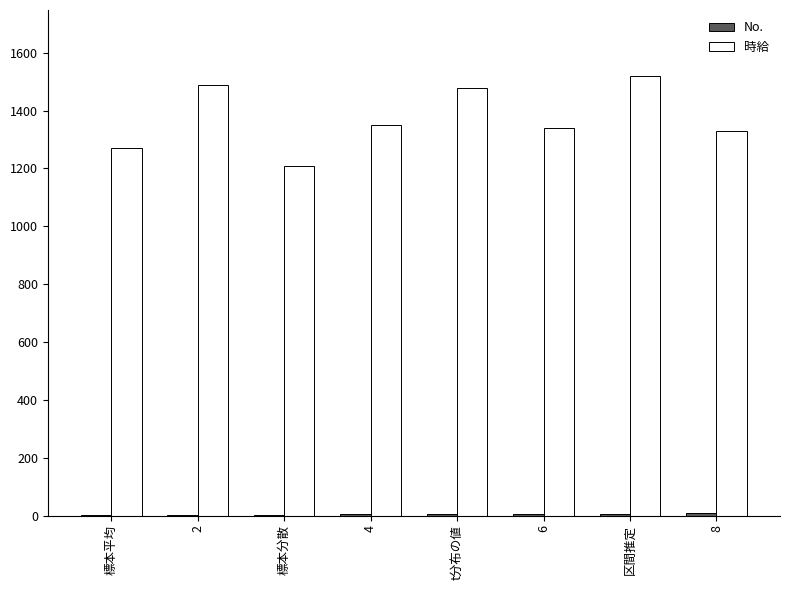

True or false: 時給 has a value of 1580 at 標本分散.

False